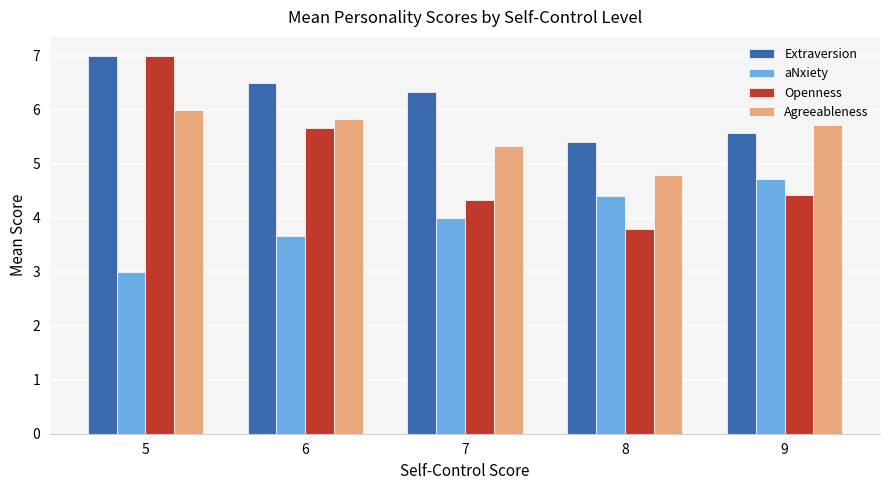

At which label is Extraversion closest to 6?

7